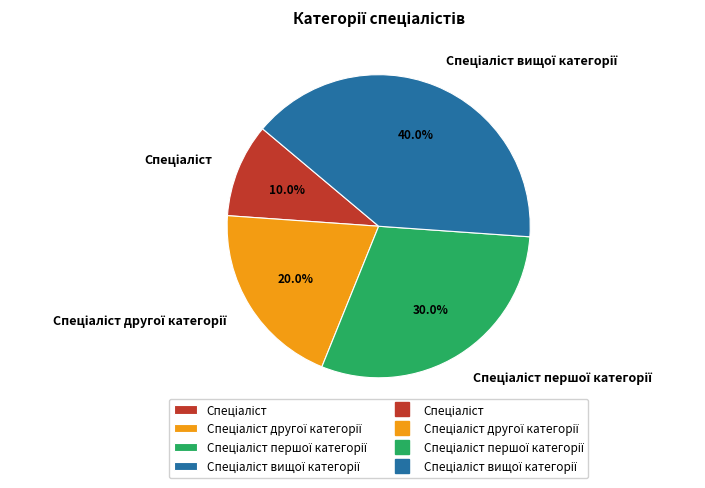

Is there a majority slice in this chart?

No